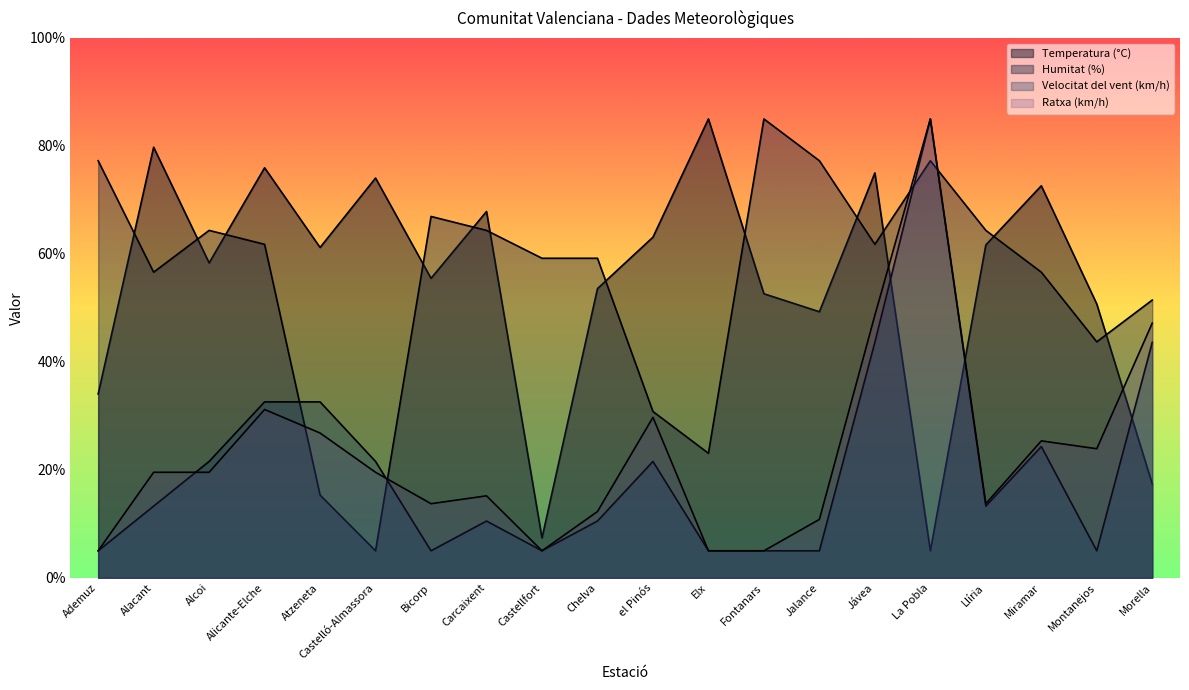

Where is the first local minimum for Velocitat del vent (km/h)?

Bicorp